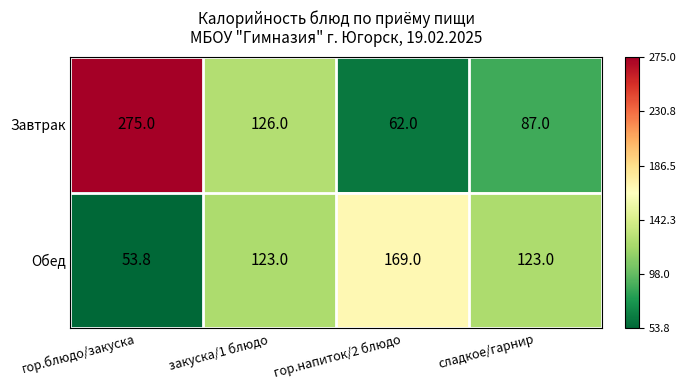

Which series changed the most between гор.блюдо/закуска and закуска/1 блюдо?

Завтрак